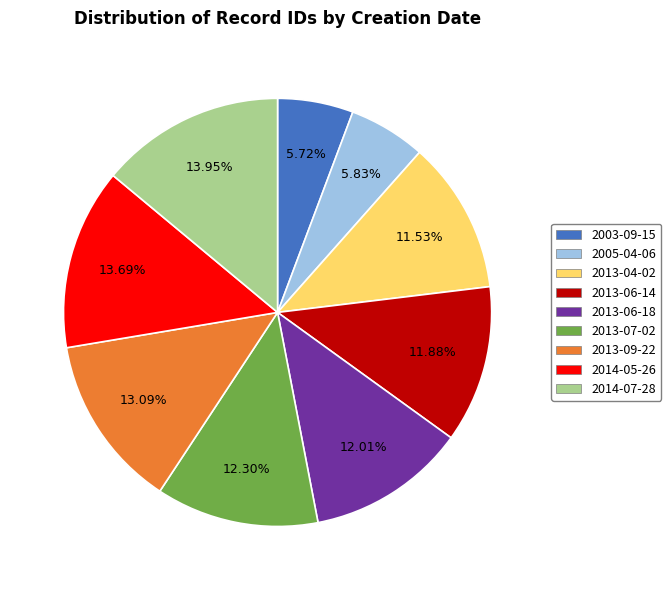

How many segments does this pie chart have?

9